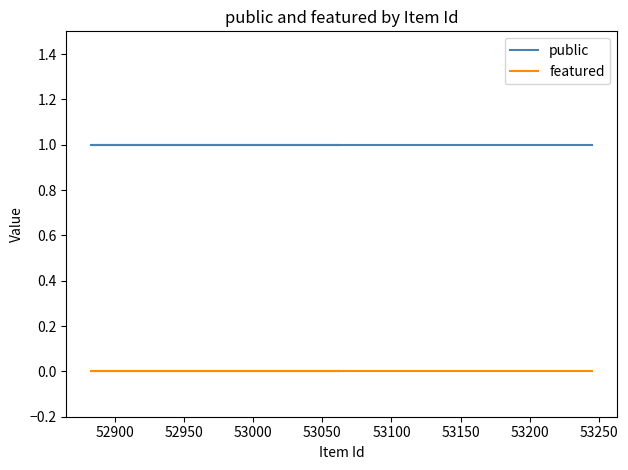

Which series has the widest spread of values?

public